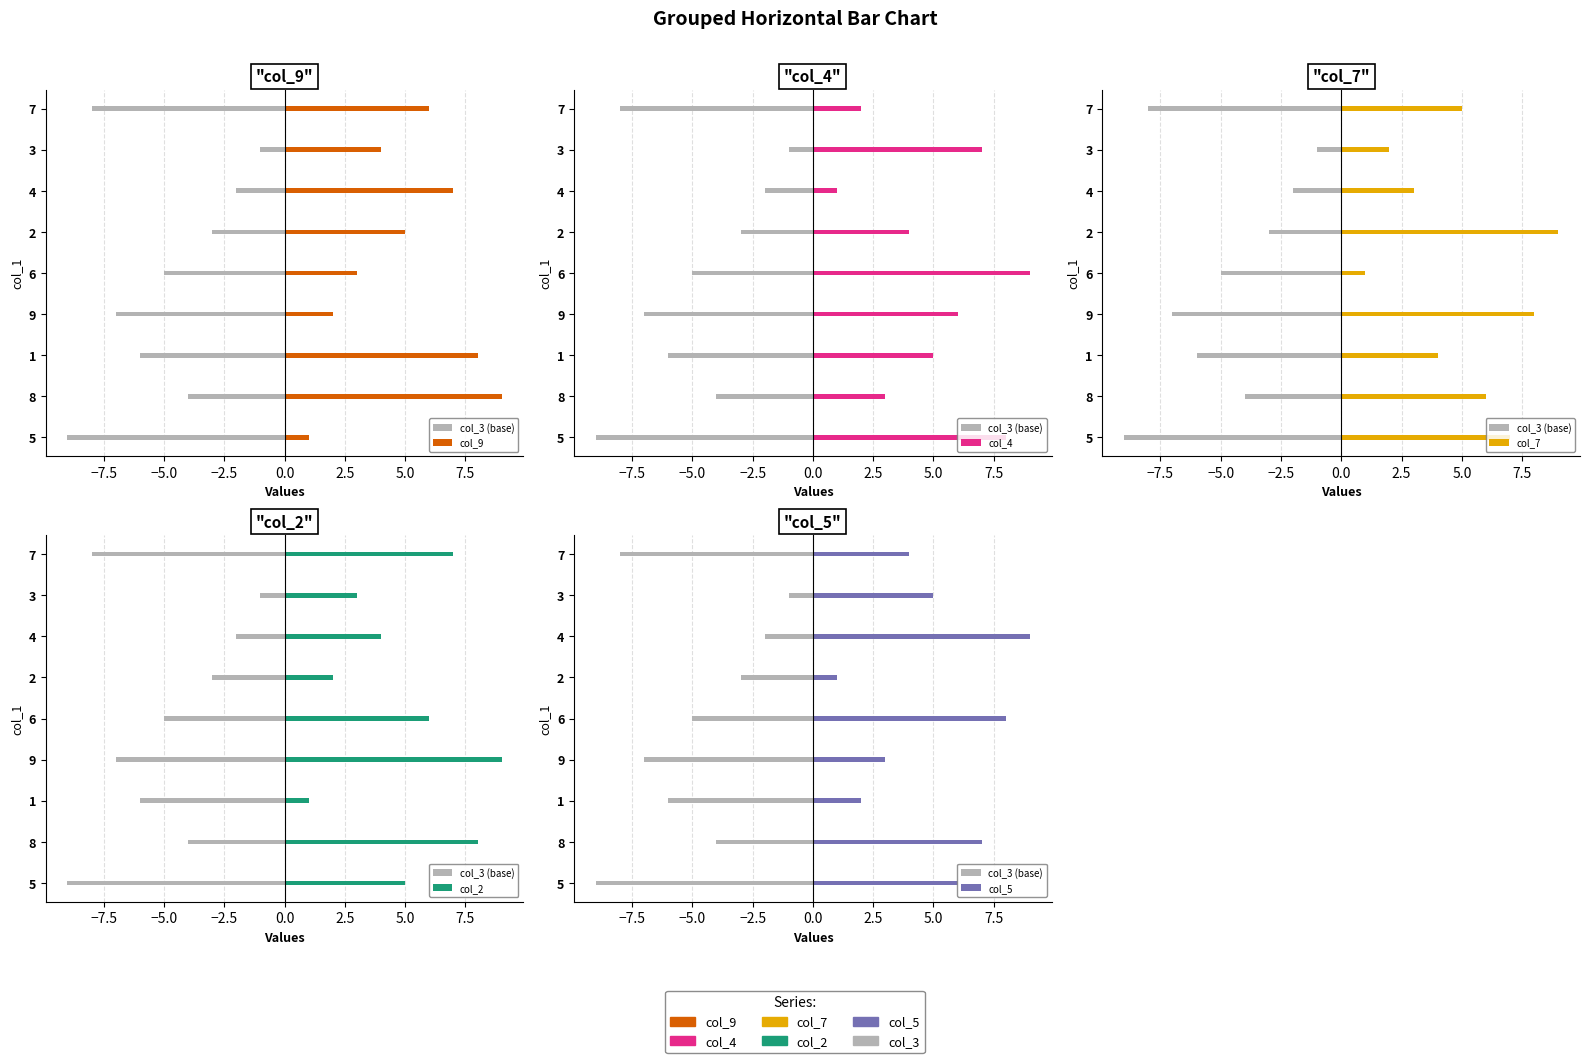

What are all the series names shown in the legend?

col_3 (base), col_9, col_4, col_7, col_2, col_5